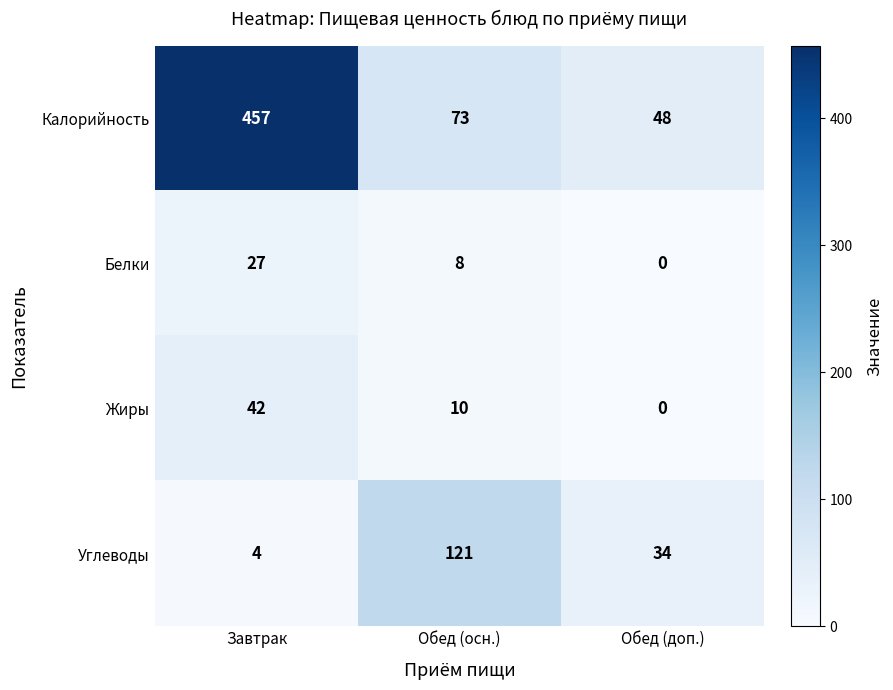

Which category has the lowest value in the Жиры series?

Обед (доп.)